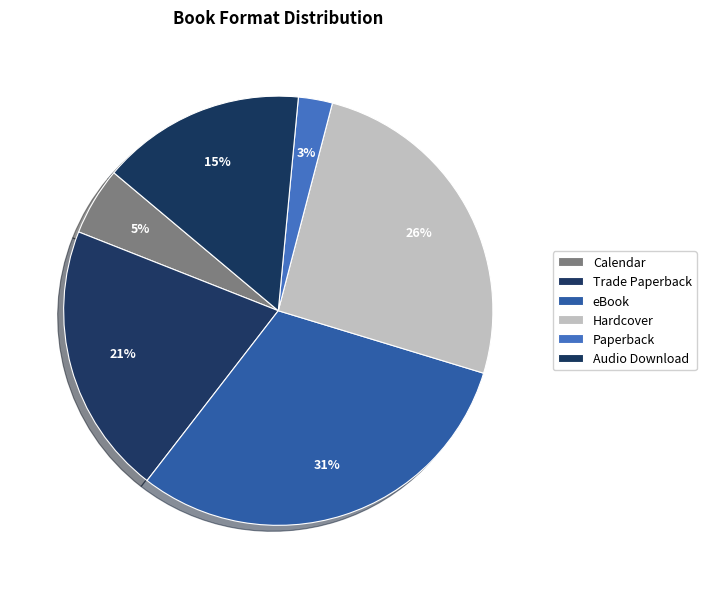

Do Calendar and Hardcover together represent more than half of the pie?

No